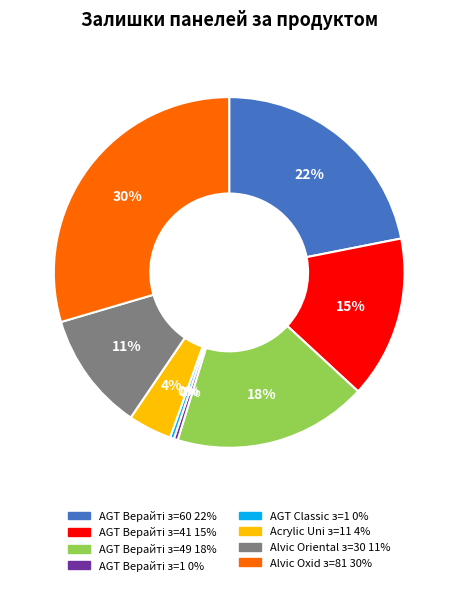

Does any single category account for the majority?

No